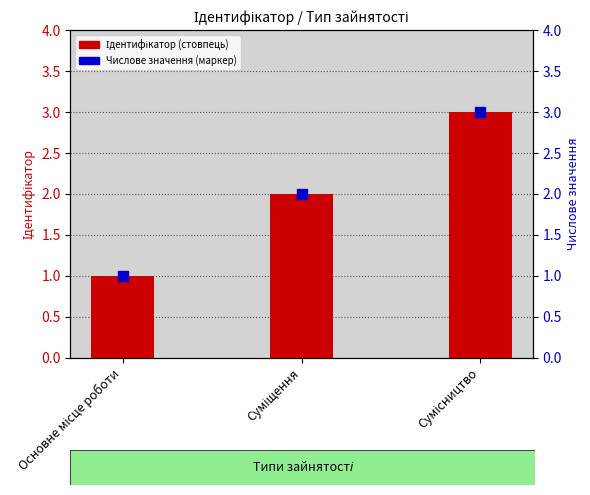

True or false: Ідентифікатор has a value of 1 at Суміщення.

False